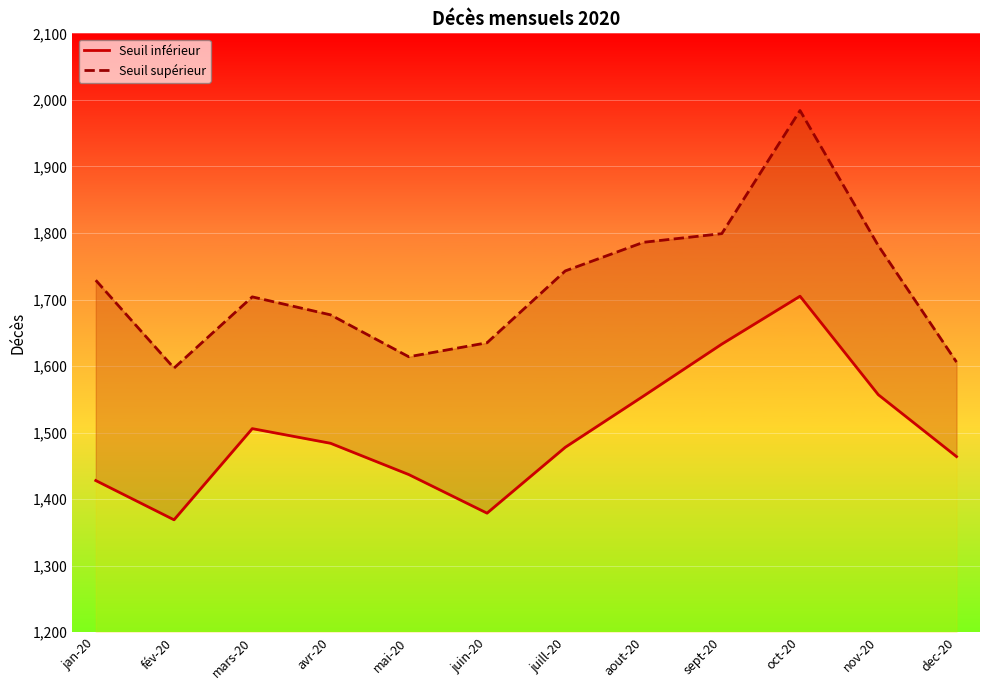

In Seuil supérieur, how many points are lower than both neighbors (excluding endpoints)?

2